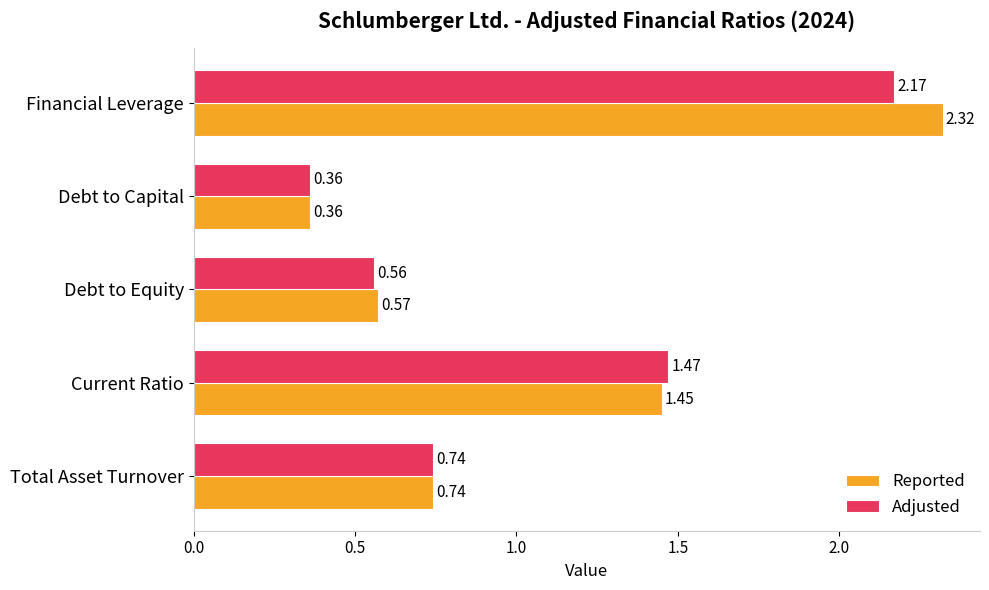

Which series has the widest spread of values?

Reported